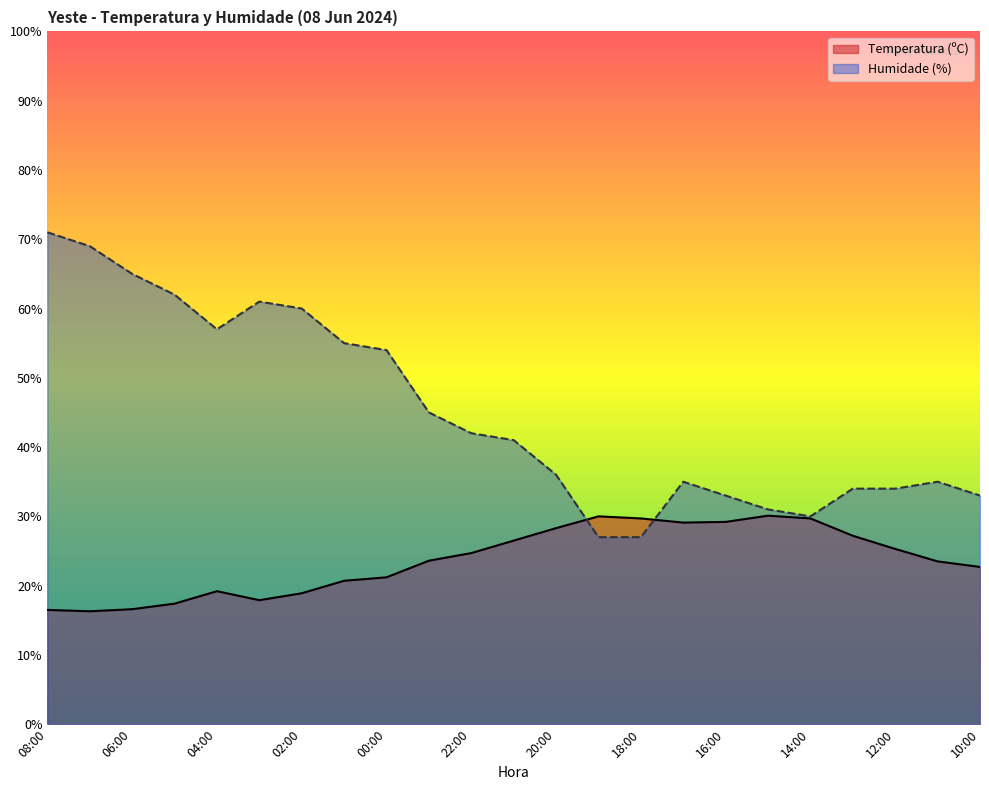

What is the average value of the Humidade (%) series?

45.1